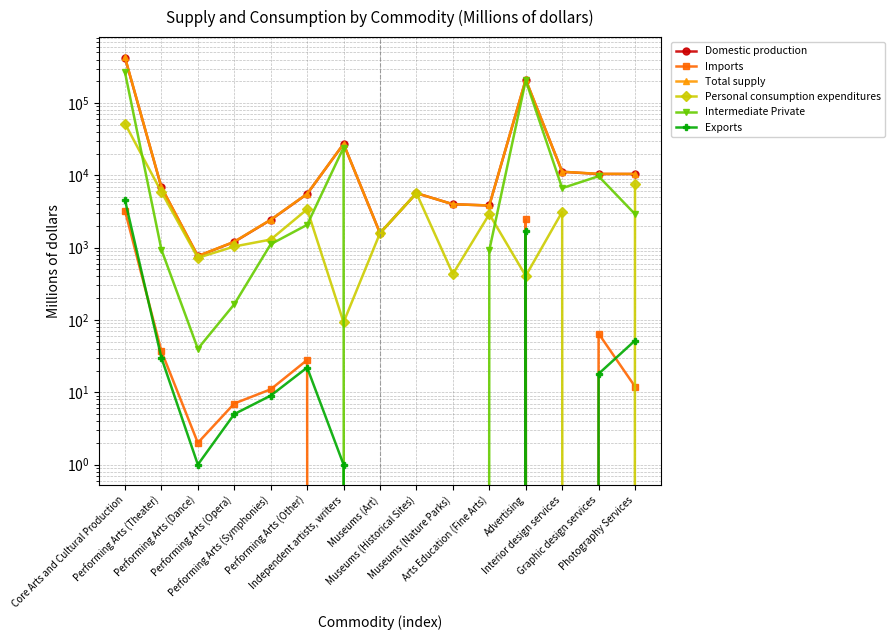

In Imports, how many points are lower than both neighbors (excluding endpoints)?

2